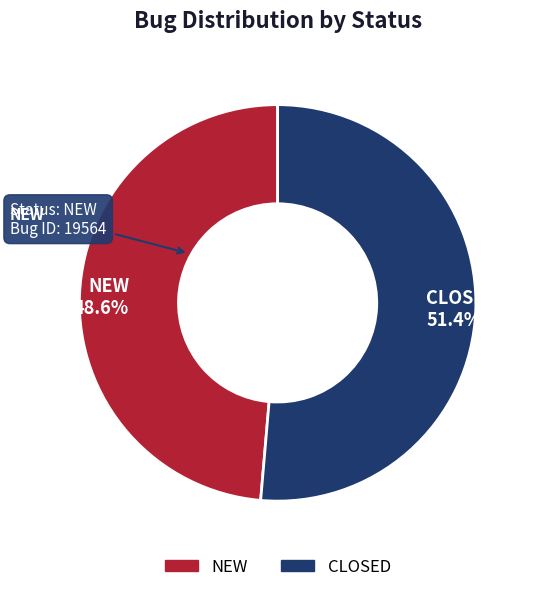

What percentage is the CLOSED slice, to the nearest percent?

51%